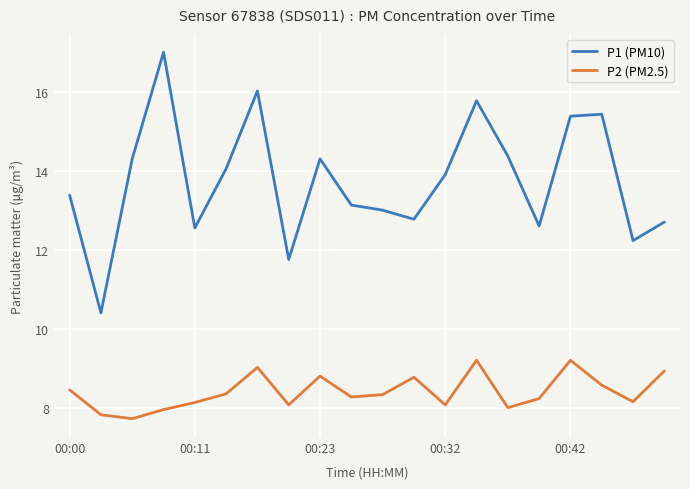

What is the minimum value for P1 (PM10)?

10.4